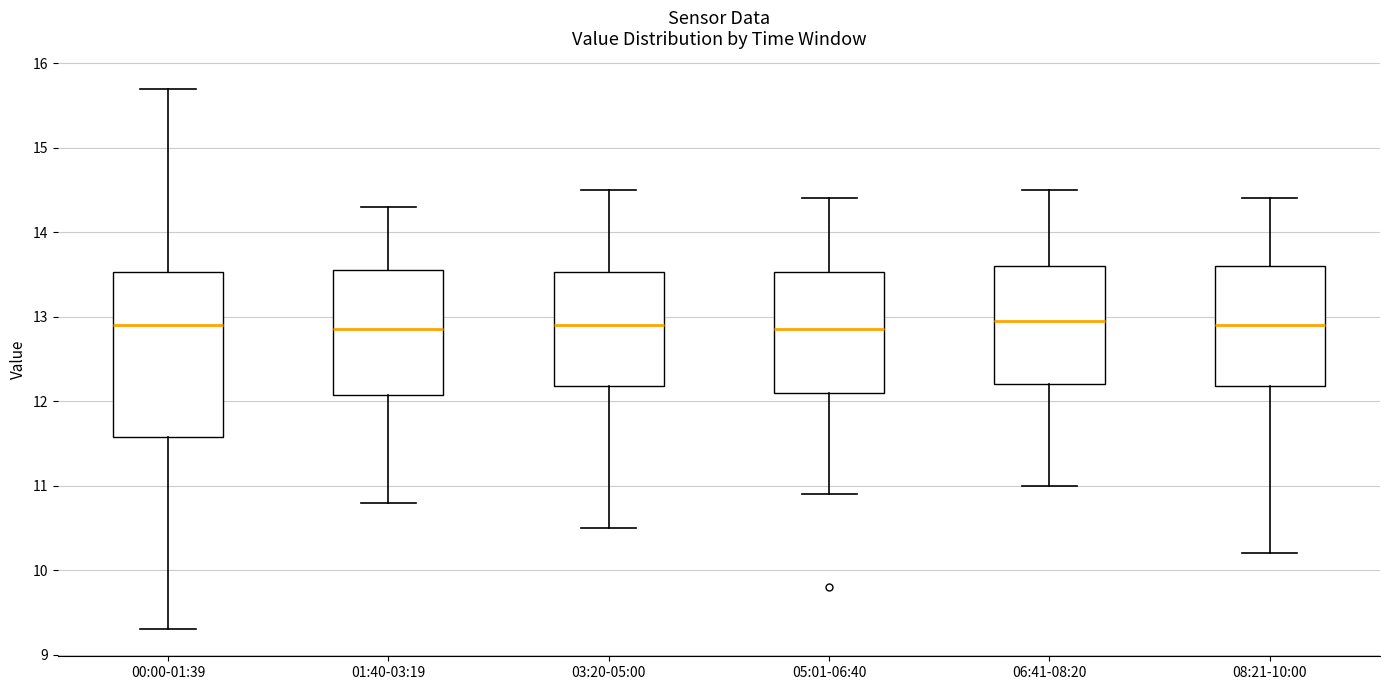

Which box is the tallest, from its lower edge to its upper edge?

00:00-01:39